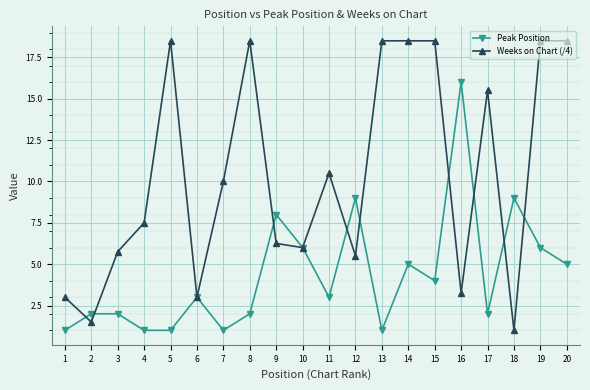

What is the maximum value shown in the chart?

18.5